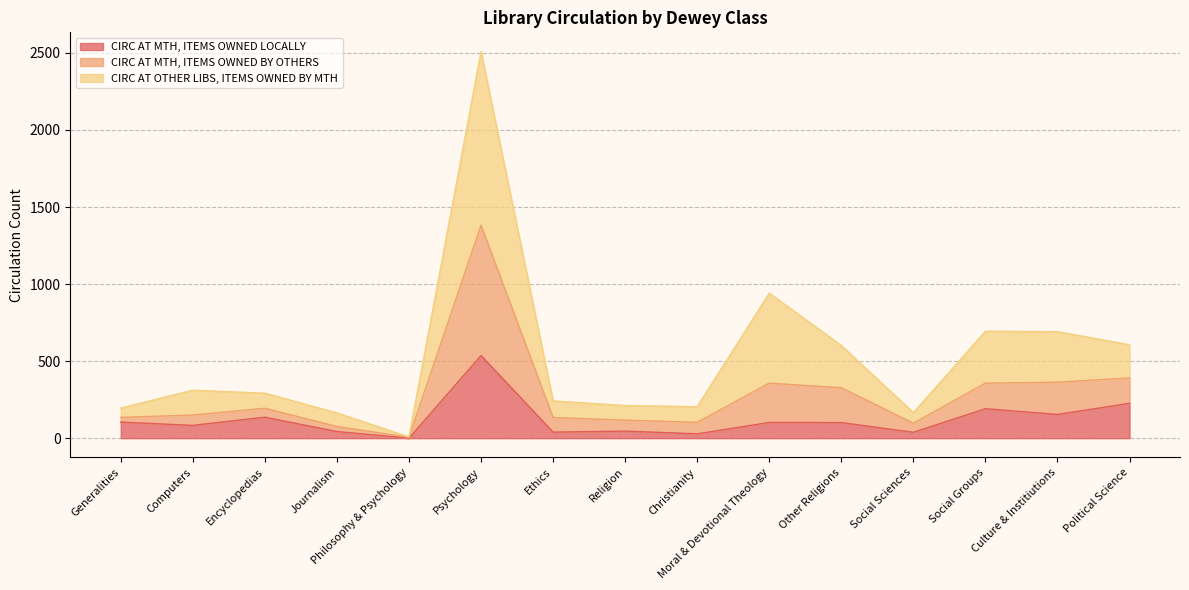

At which category does the chart reach its minimum across all series?

Philosophy & Psychology